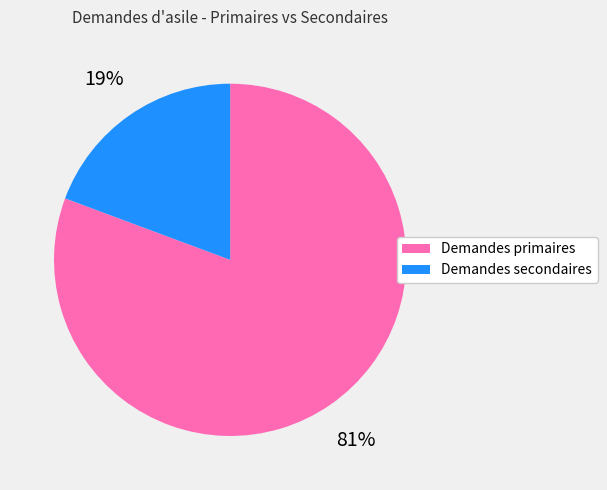

Between Demandes secondaires and Demandes primaires, which is larger?

Demandes primaires